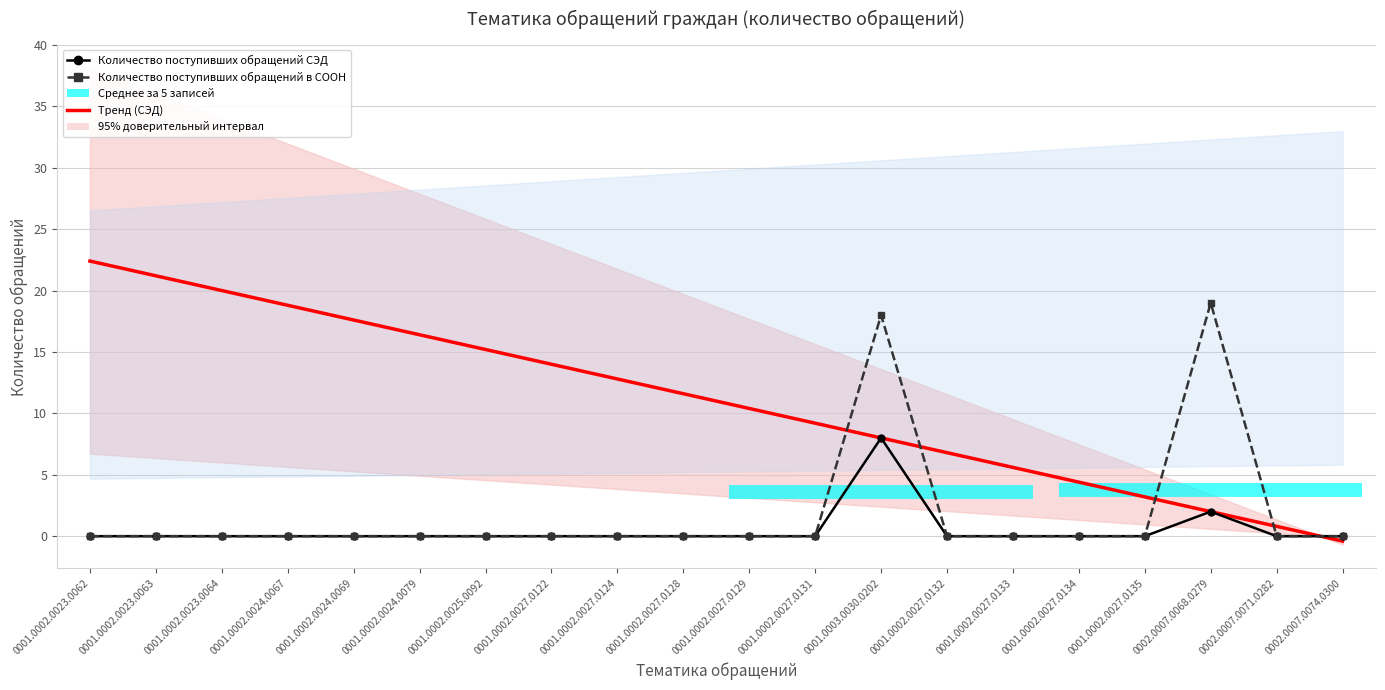

Reading right to left, transcribe all the data shown in this chart.

Тренд (СЭД): -0.4	0.8	2.0	3.2	4.4	5.6	6.8	8.0	9.2	10.4	11.6	12.8	14.0	15.2	16.4	17.6	18.8	20.0	21.2	22.4
Количество поступивших обращений СЭД: 0.0	0.0	2.0	0.0	0.0	0.0	0.0	8.0	0.0	0.0	0.0	0.0	0.0	0.0	0.0	0.0	0.0	0.0	0.0	0.0
Количество поступивших обращений в СООН: 0.0	0.0	19.0	0.0	0.0	0.0	0.0	18.0	0.0	0.0	0.0	0.0	0.0	0.0	0.0	0.0	0.0	0.0	0.0	0.0